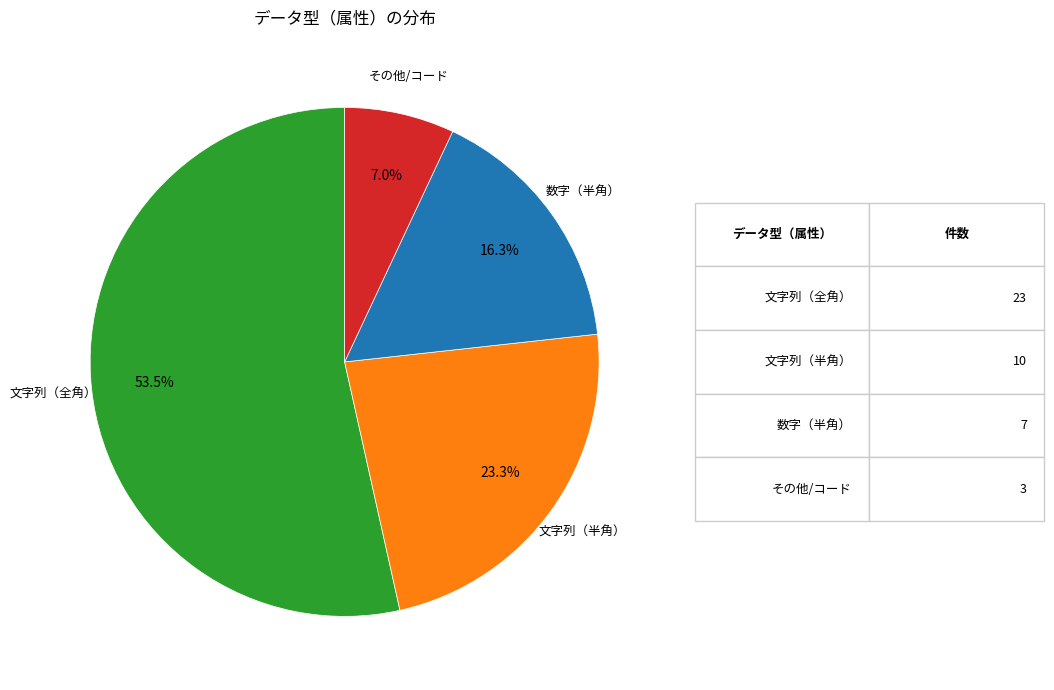

Is there a majority slice in this chart?

Yes